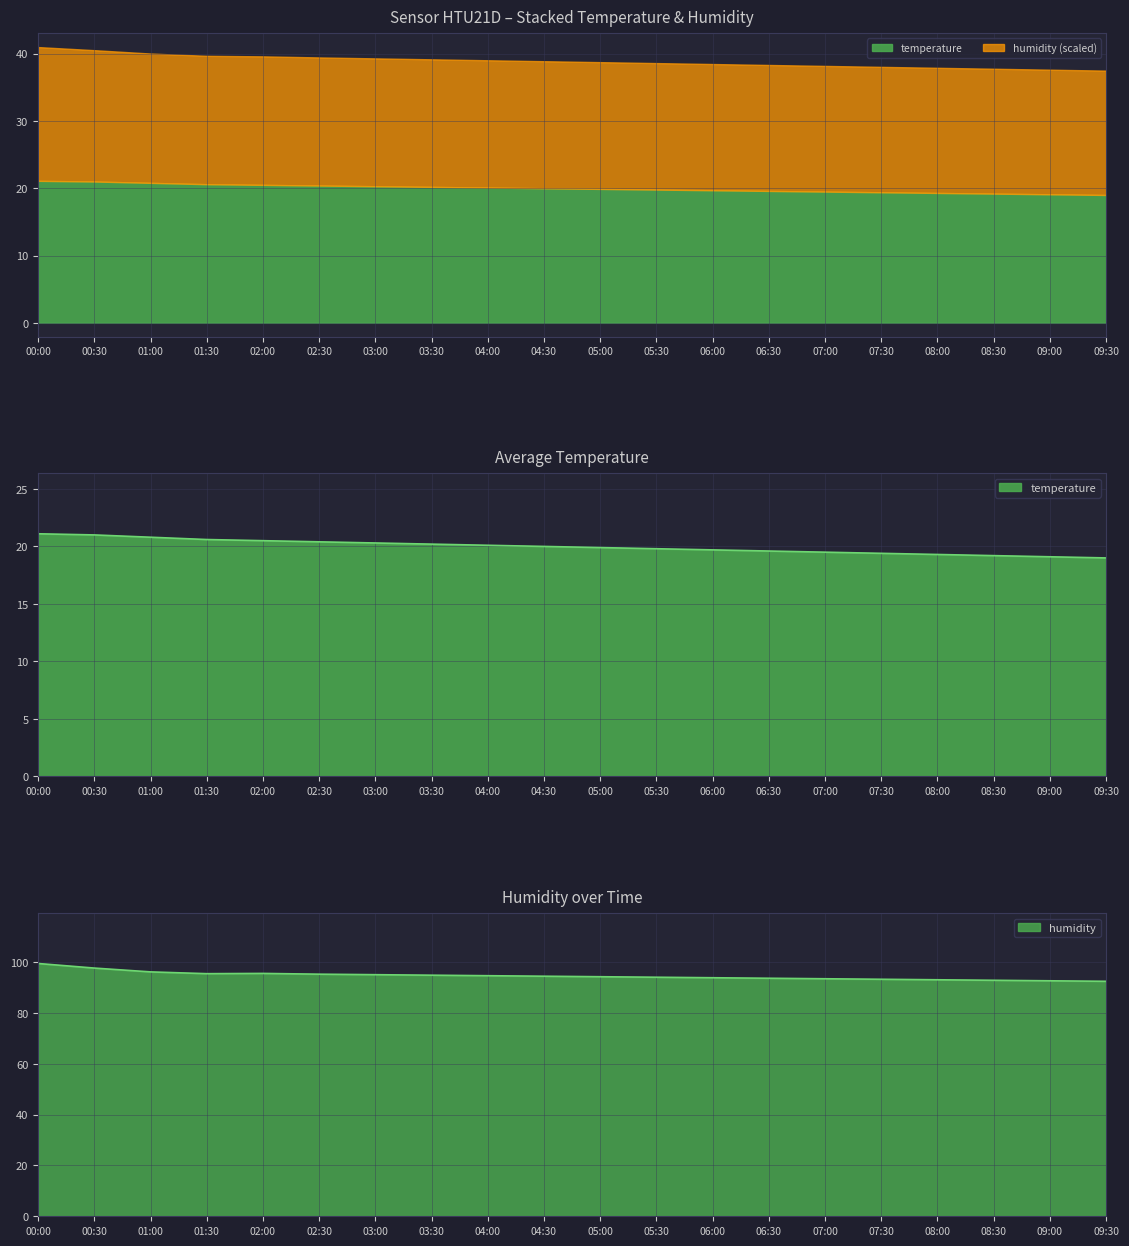

Reading left to right, what are all the values shown in this chart?

temperature: 00:00=21.1	00:30=21.0	01:00=20.8	01:30=20.6	02:00=20.5	02:30=20.4	03:00=20.3	03:30=20.2	04:00=20.1	04:30=20.0	05:00=19.9	05:30=19.8	06:00=19.7	06:30=19.6	07:00=19.5	07:30=19.4	08:00=19.3	08:30=19.2	09:00=19.1	09:30=19.0
humidity: 00:00=99.4	00:30=97.6	01:00=96.1	01:30=95.4	02:00=95.5	02:30=95.2	03:00=95.0	03:30=94.8	04:00=94.6	04:30=94.4	05:00=94.2	05:30=94.0	06:00=93.8	06:30=93.6	07:00=93.4	07:30=93.2	08:00=93.0	08:30=92.8	09:00=92.6	09:30=92.4